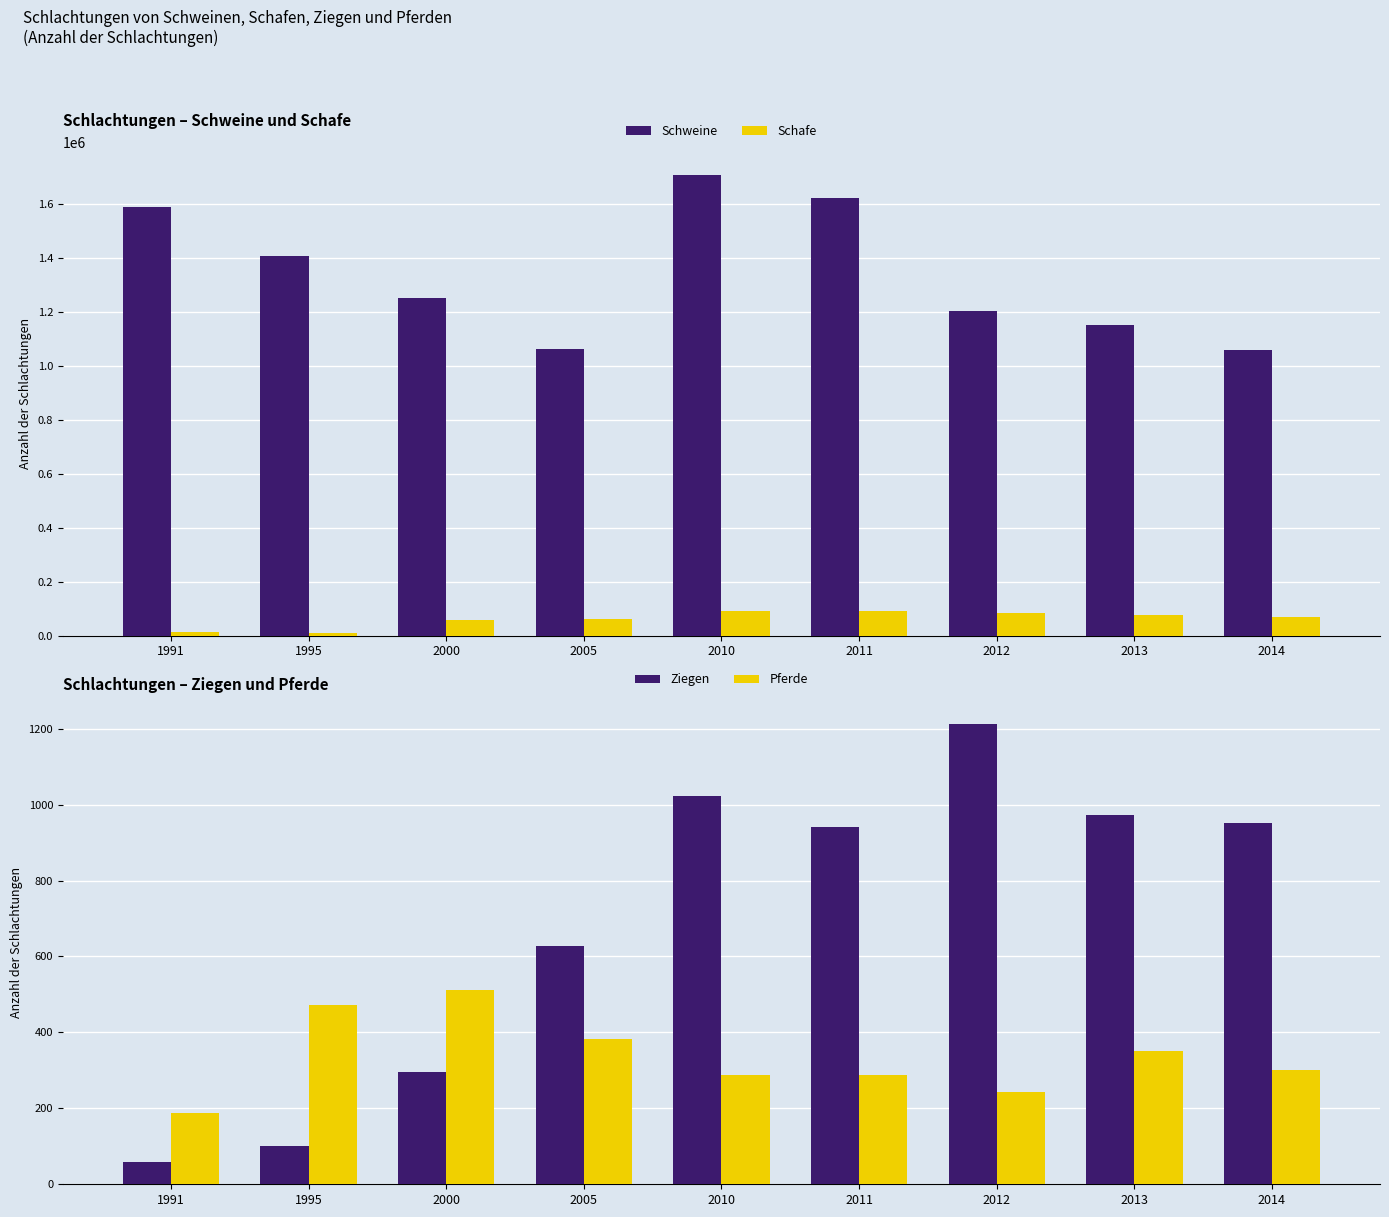

Is it true that Ziegen equals 972 at 2013?

True